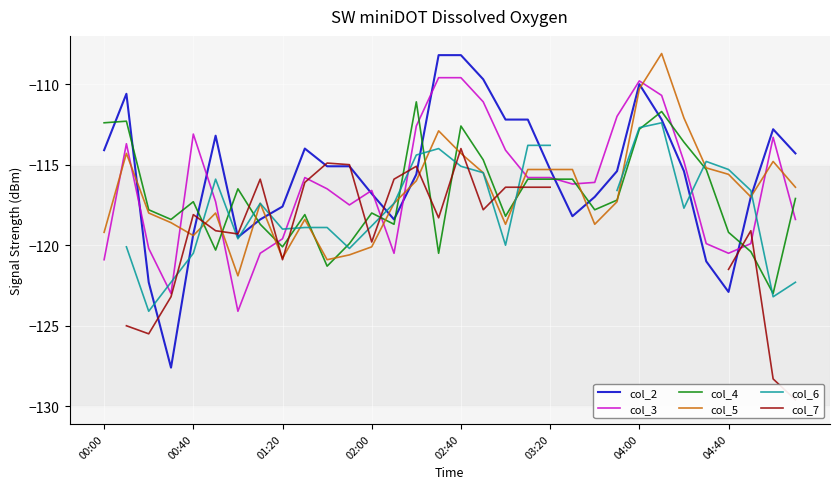

What are all the series names shown in the legend?

col_2, col_3, col_4, col_5, col_6, col_7